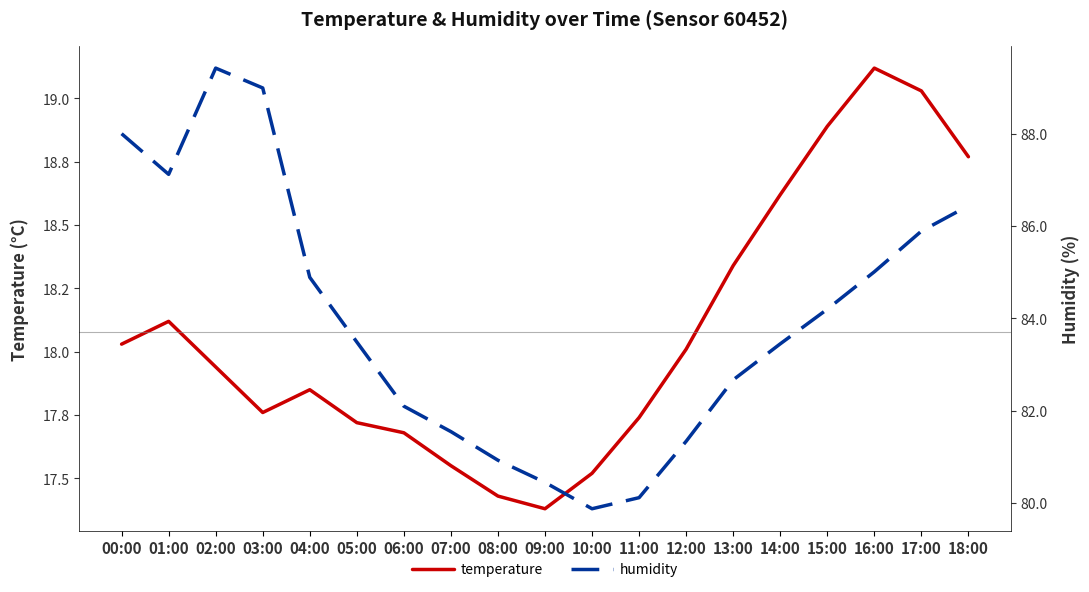

What is the difference between the humidity values at 15:00 and 06:00?

2.1